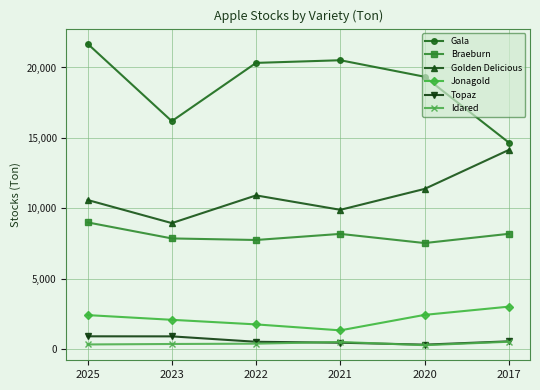

Does the chart have visible grid lines?

Yes